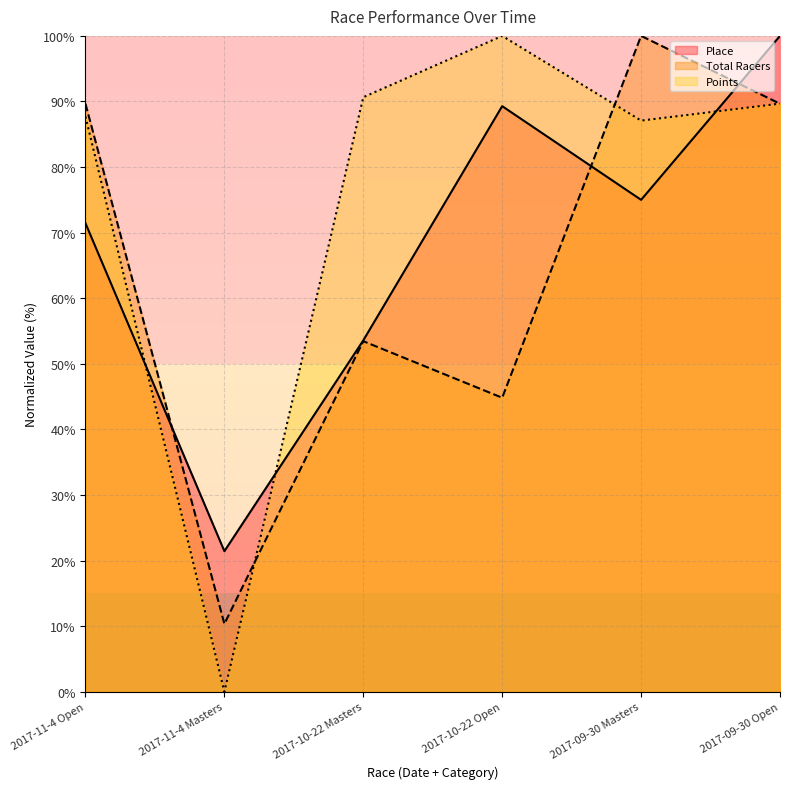

True or false: Total Racers and Points intersect in this chart.

True